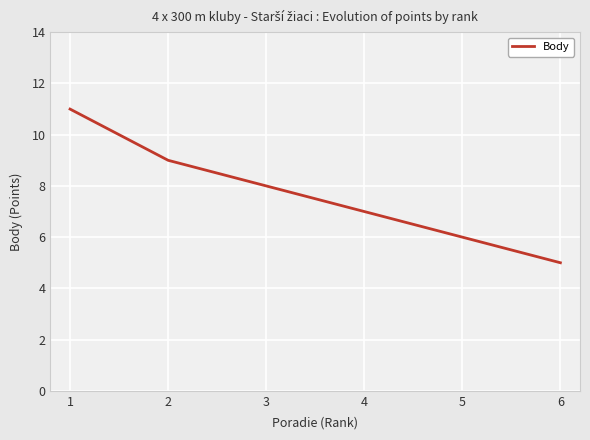

What is the smallest value displayed?

5